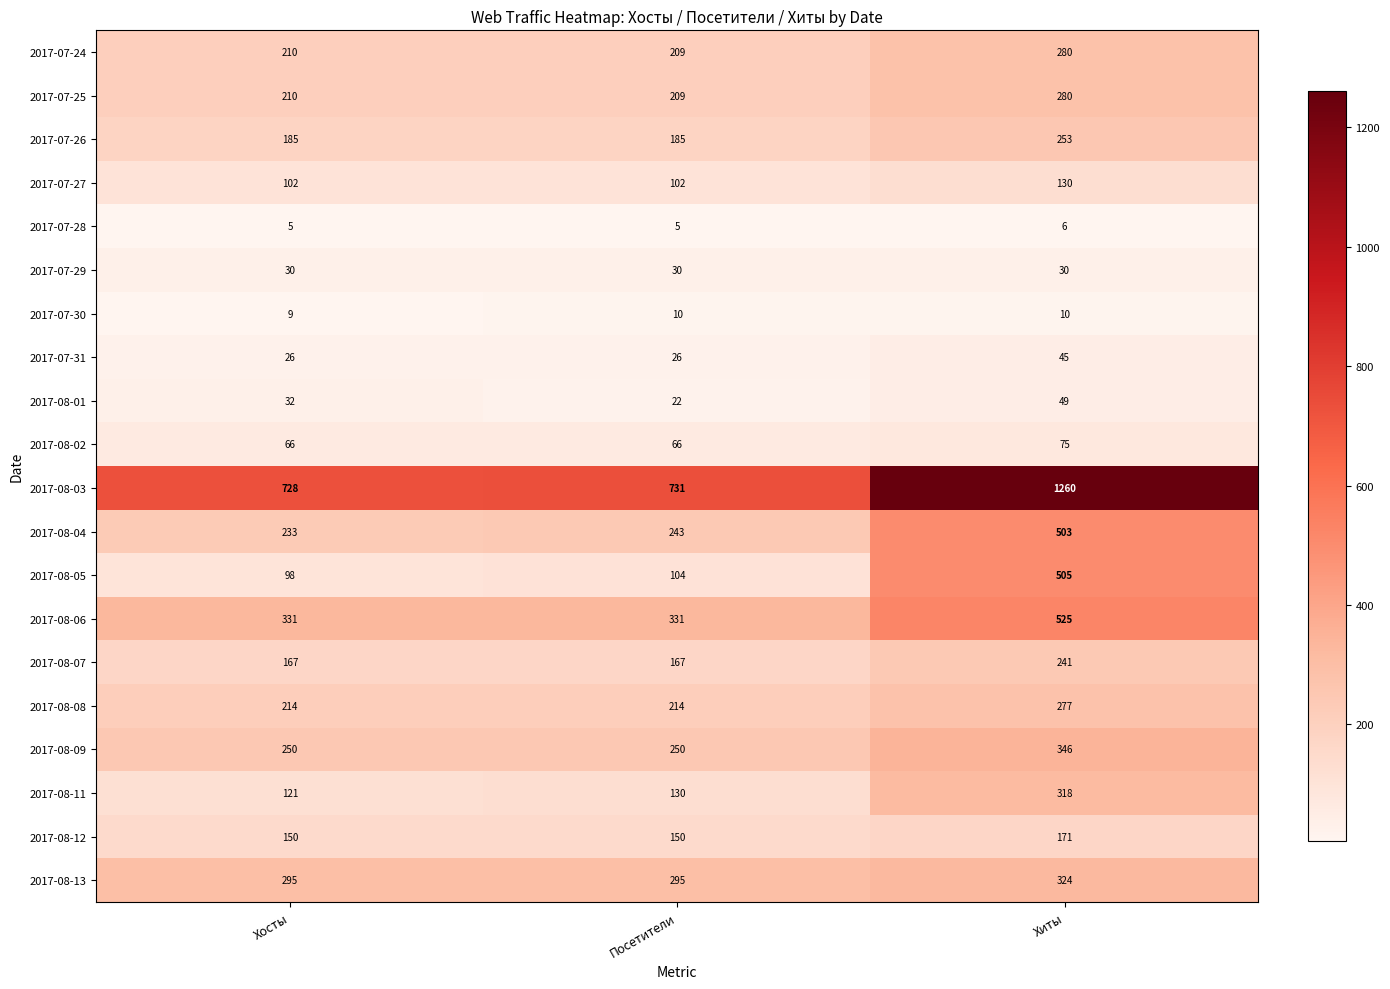

What is the sum of the 2017-08-03 values at Хосты and Хиты?

1988